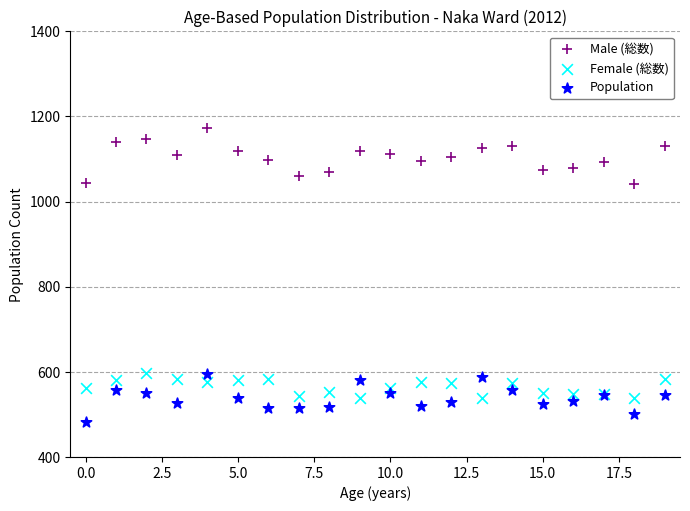

Which series has the widest spread of Y values?

Male (総数)